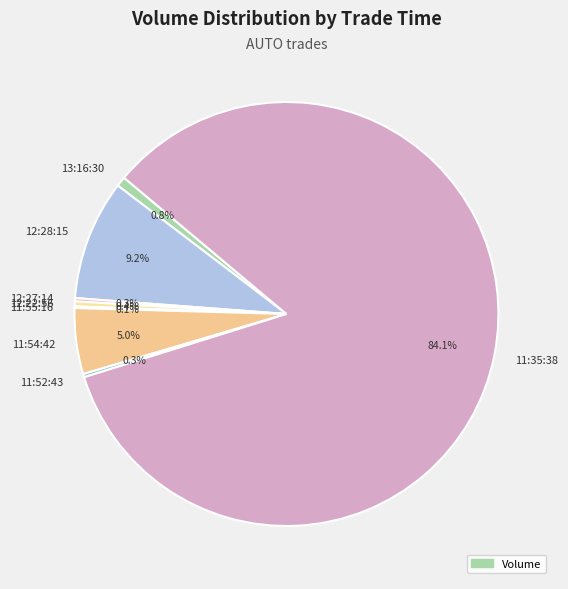

Is there any slice that represents more than half of the pie?

Yes